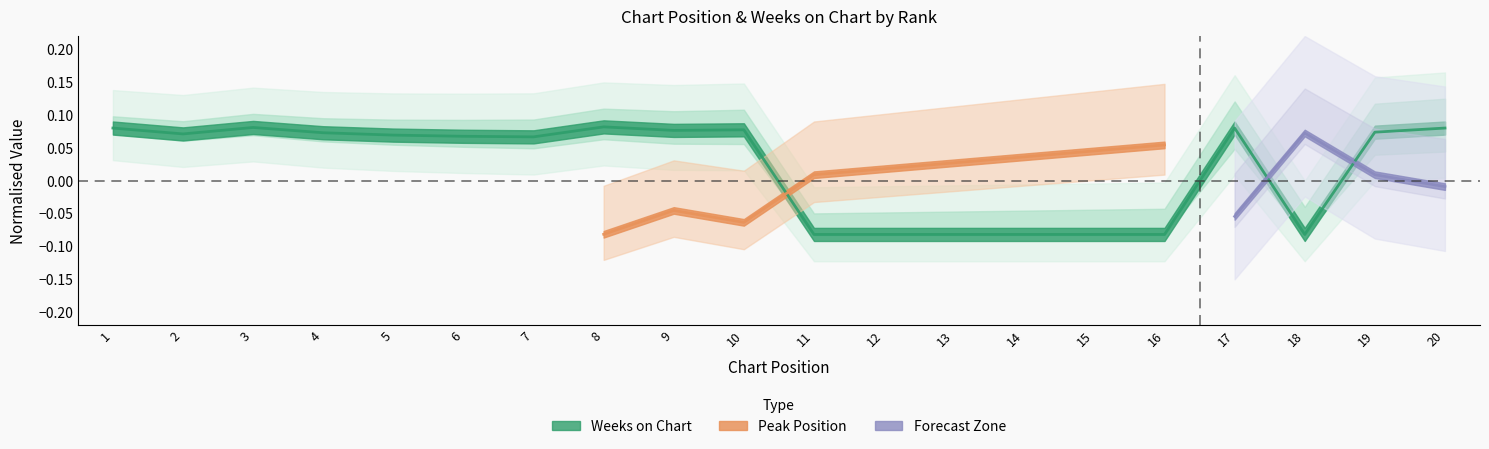

What is the minimum value shown in the chart?

-0.1